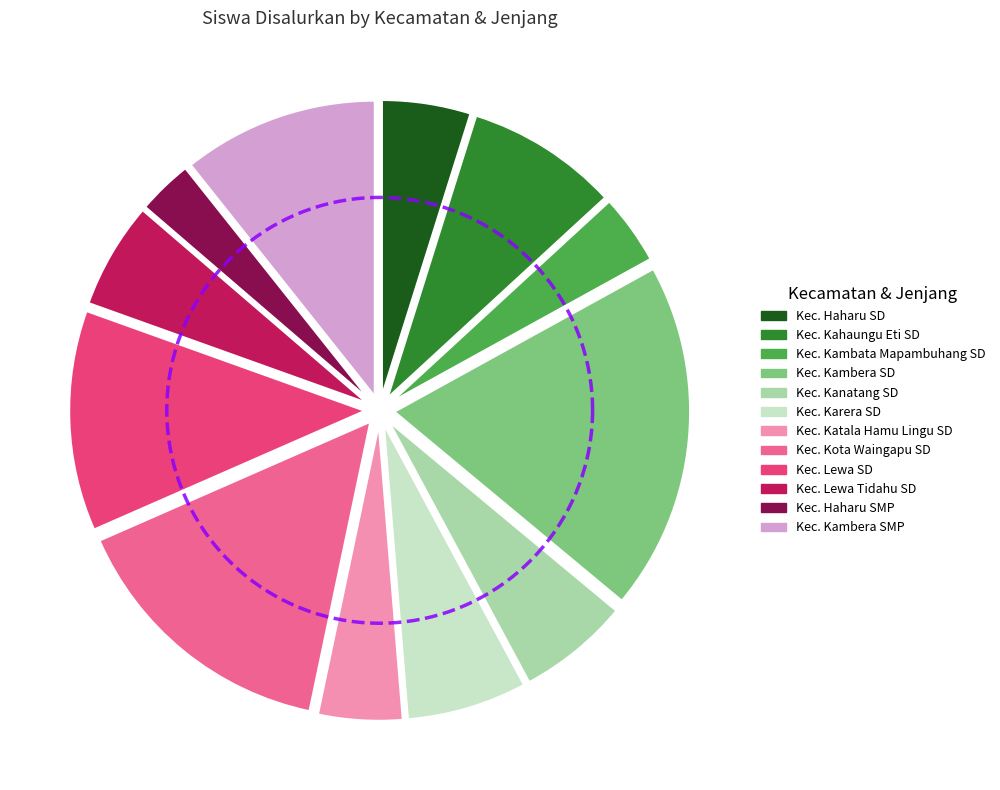

What percentage is NOT represented by Kec. Kambata Mapambuhang SD?

96.2%